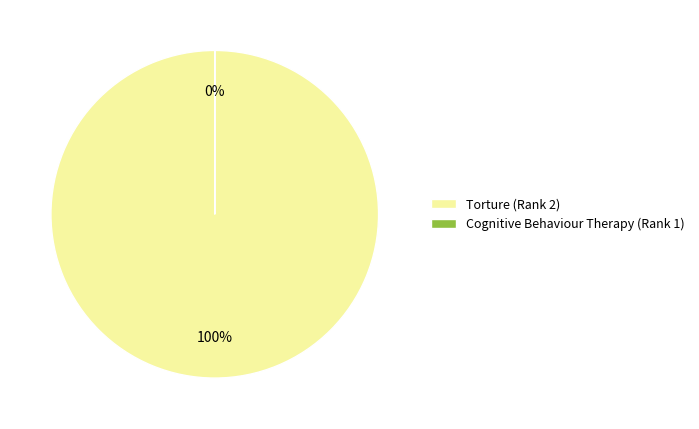

Which category accounts for the majority?

Torture (Rank 2)